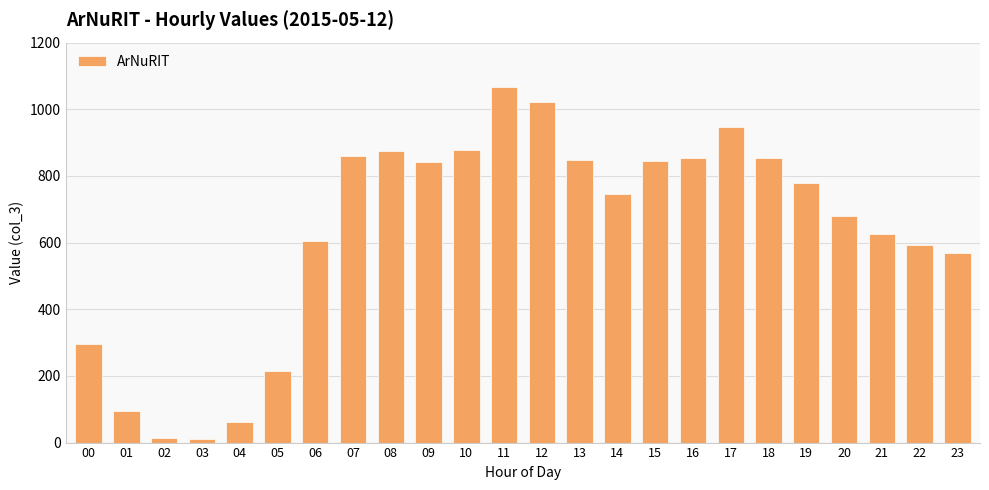

How many distinct data groups are displayed?

1